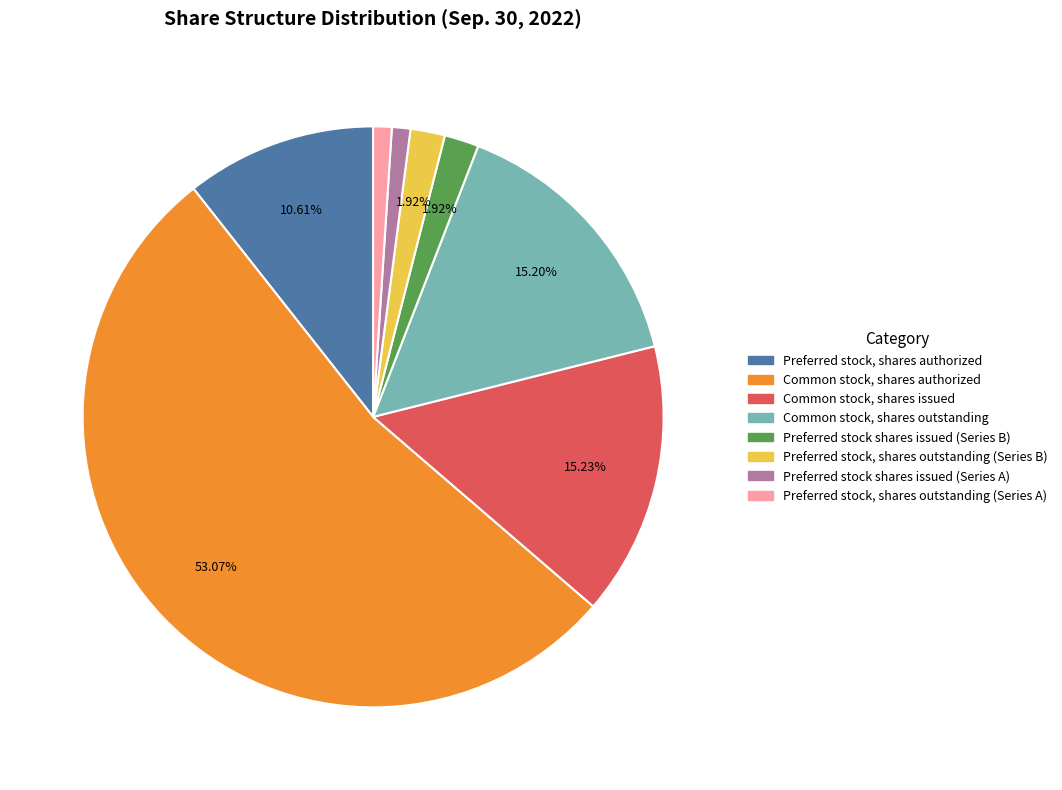

Combined, what portion of the pie is Preferred stock, shares authorized and Preferred stock, shares outstanding (Series B)?

12.5%